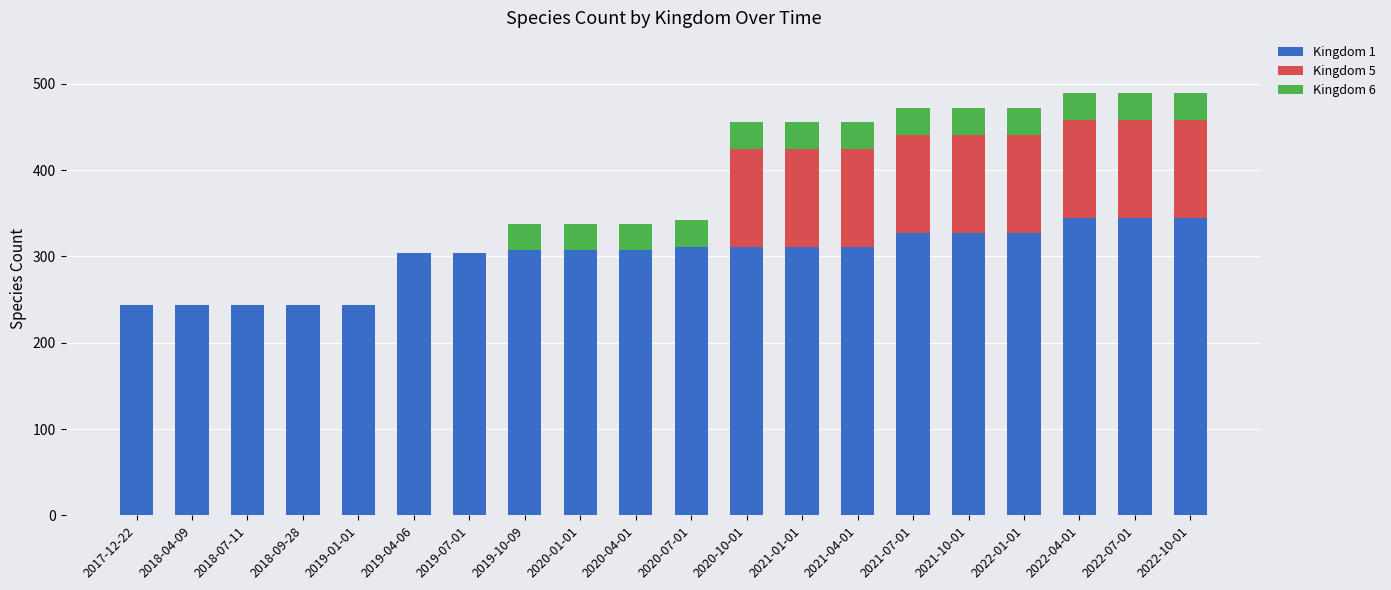

The value of Kingdom 1 at 2021-04-01 is 132. True or false?

False